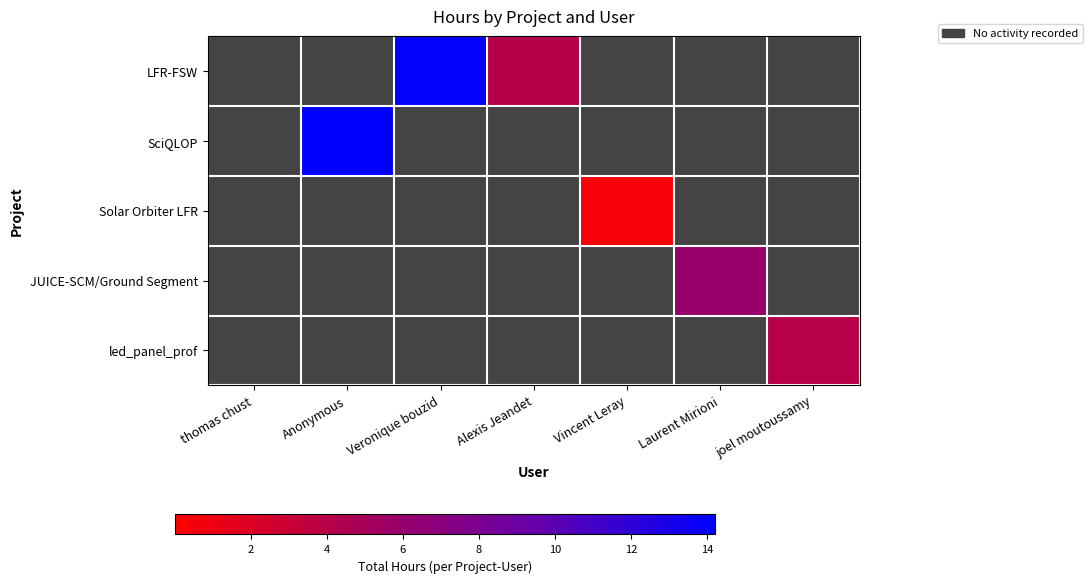

At which category is the sum across all series the highest?

Anonymous